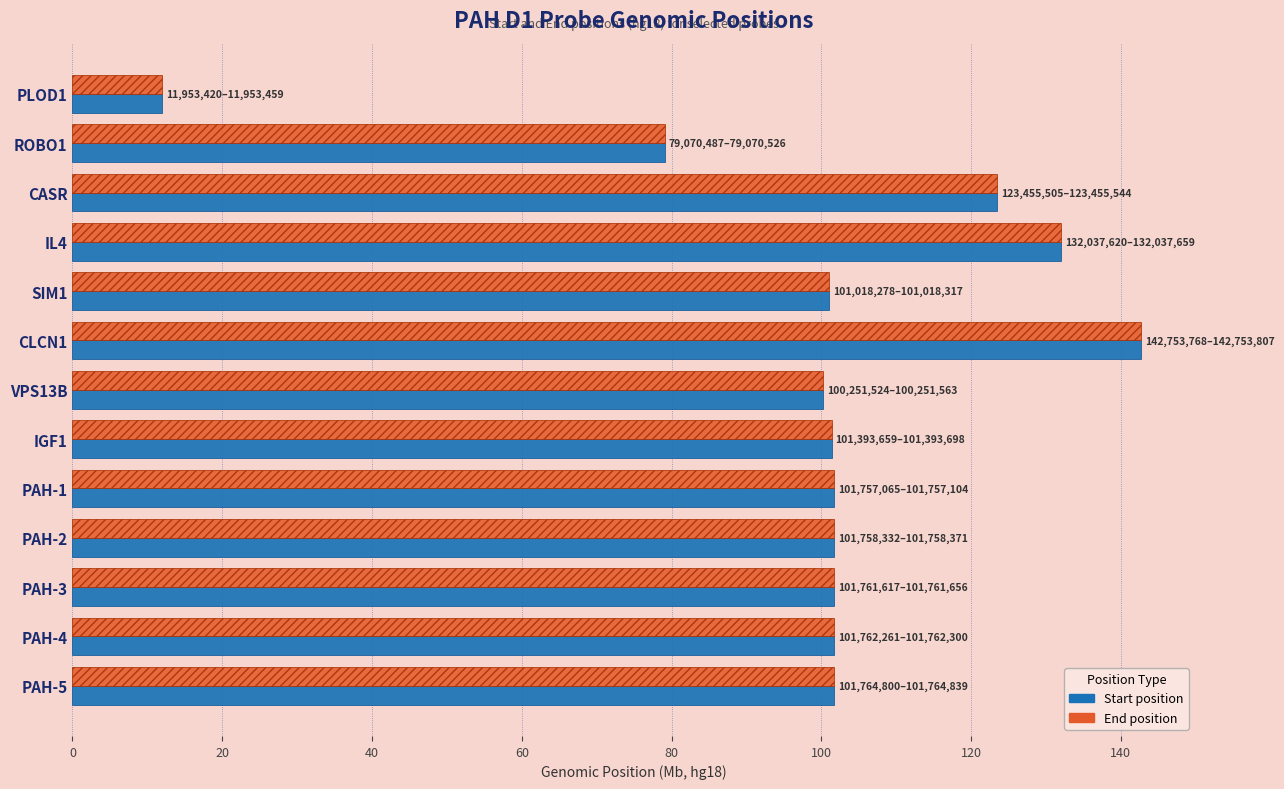

At which category is the sum across all series the highest?

CLCN1